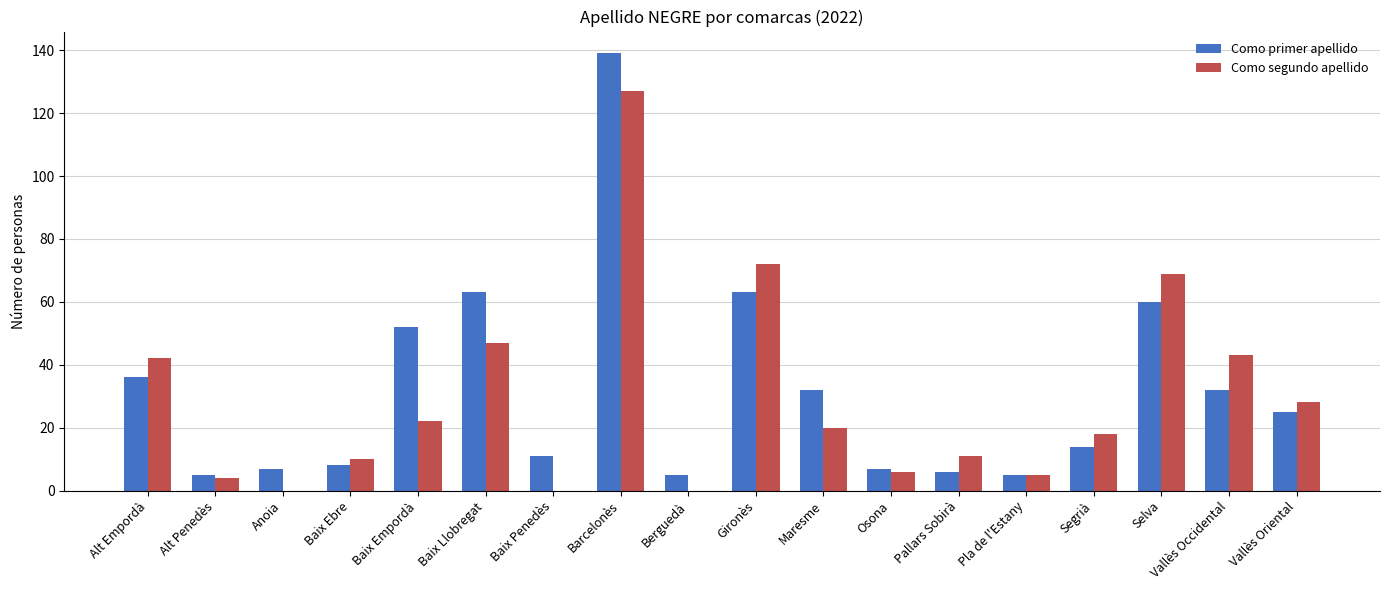

What is the total value across all series at Selva?

129